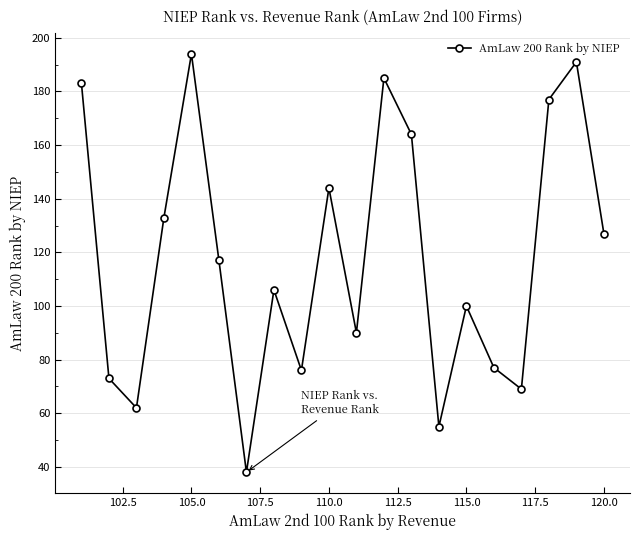

True or false: there are more than 0 points higher than both neighbors.

True